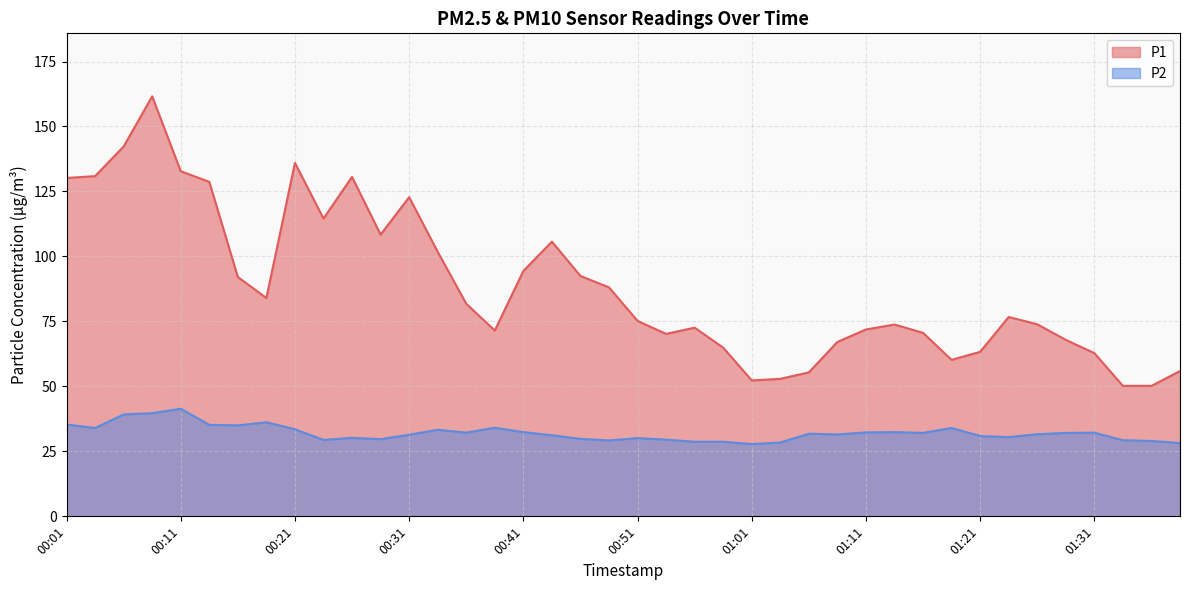

What is the average value of the P2 series?

32.1